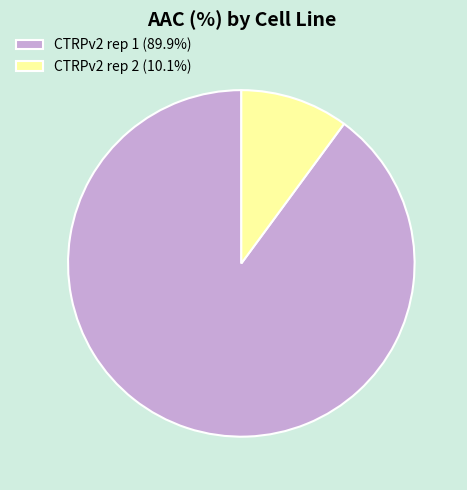

The CTRPv2 rep 2 slice represents 10% of the pie. True or false?

True